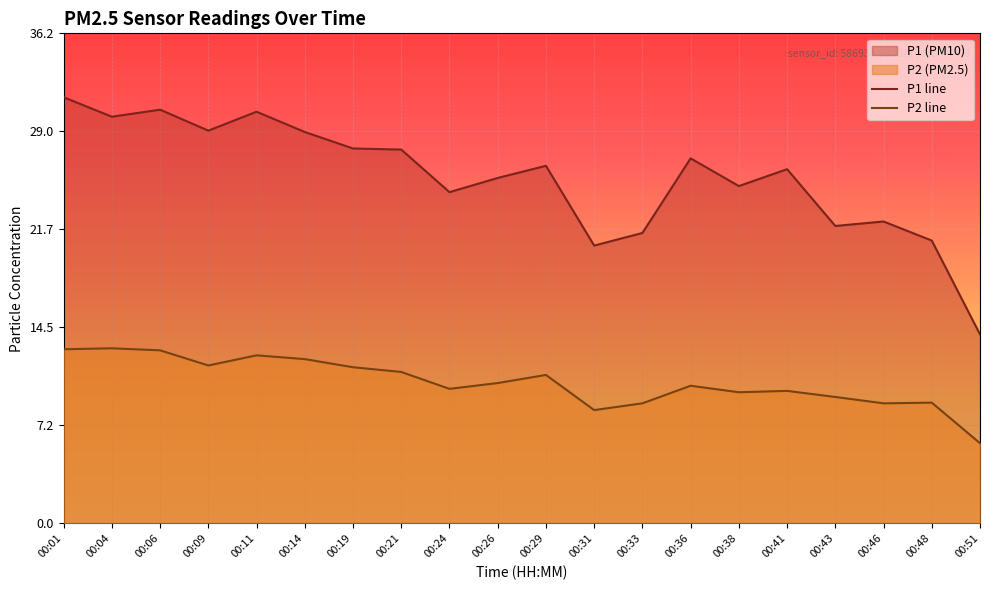

True or false: P1 line and P2 line intersect in this chart.

False